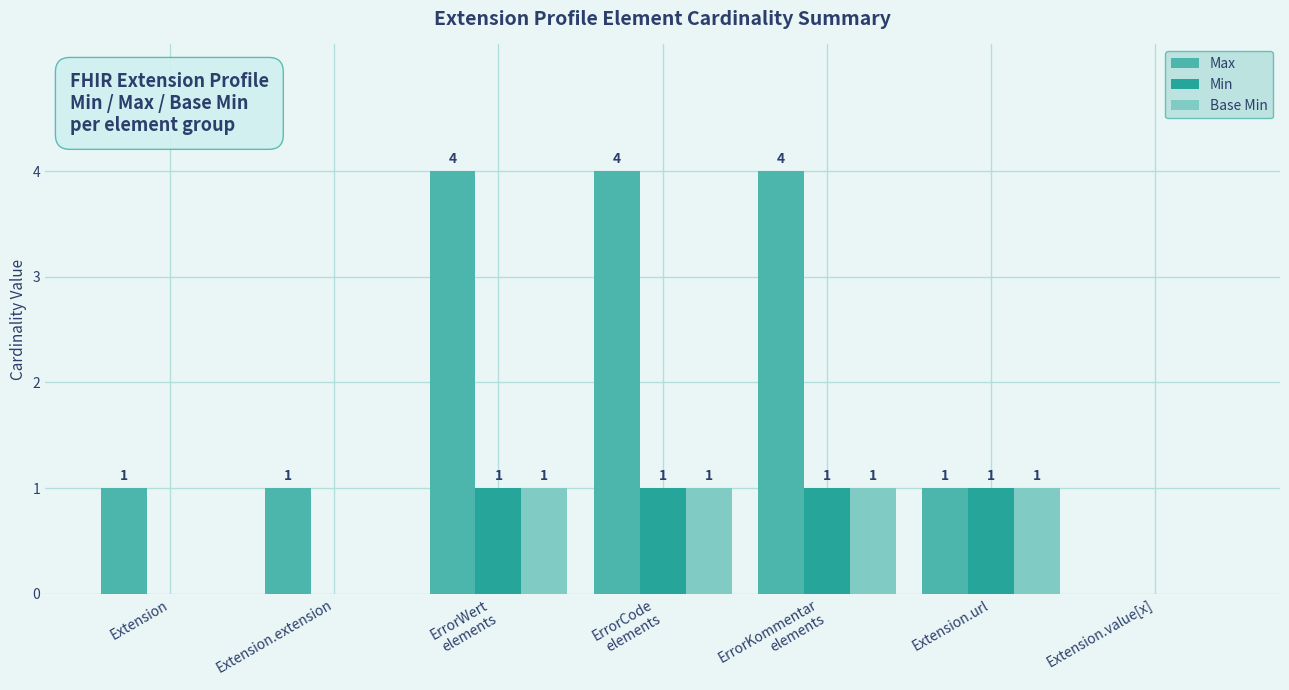

Which series changed the most between Extension.extension and Extension.value[x]?

Max